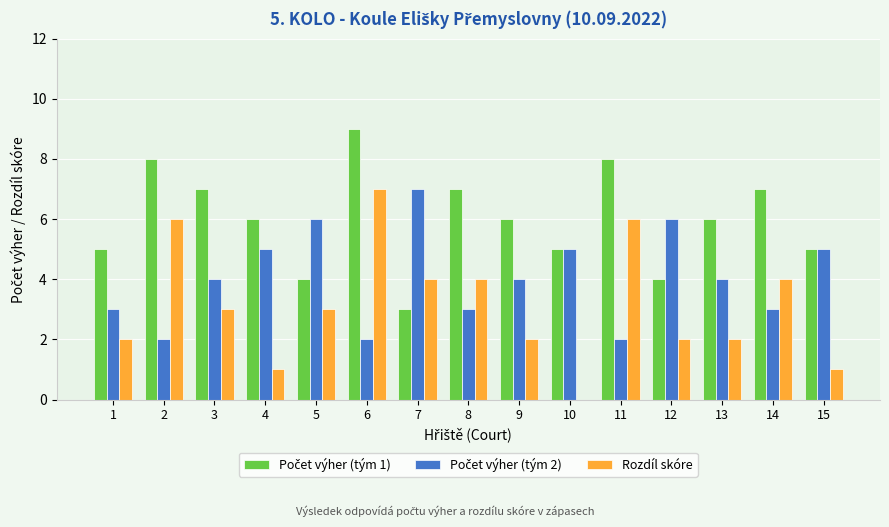

The value of Rozdíl skóre at 14 is 4. True or false?

True